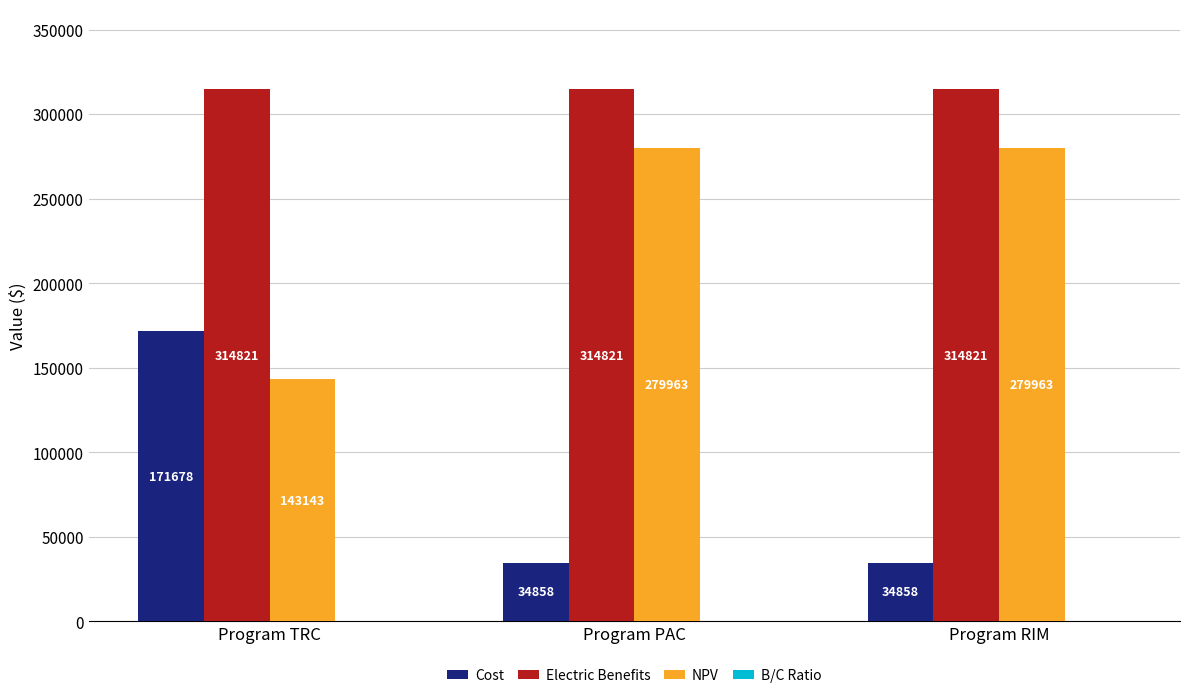

What is the spread (max minus min) of values at Program TRC?

314819.1